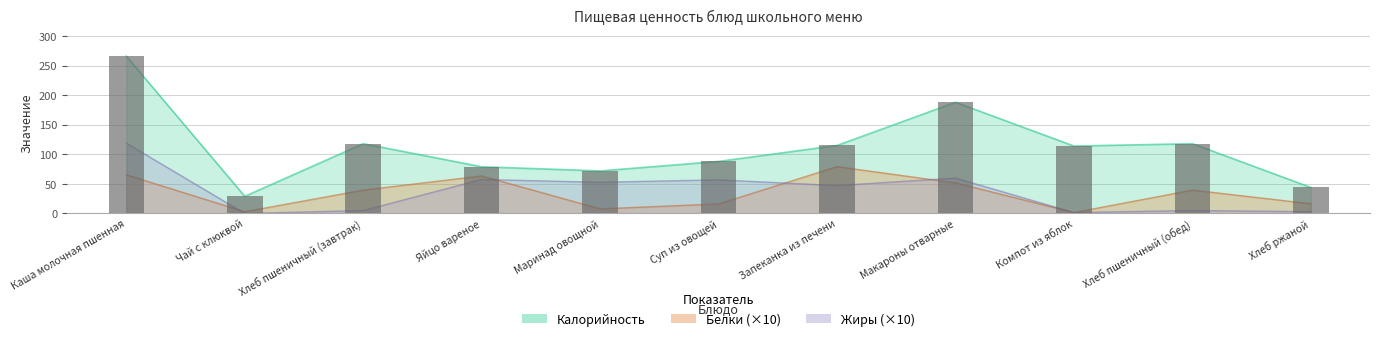

Where is Жиры nearest to the value 59?

Макароны отварные